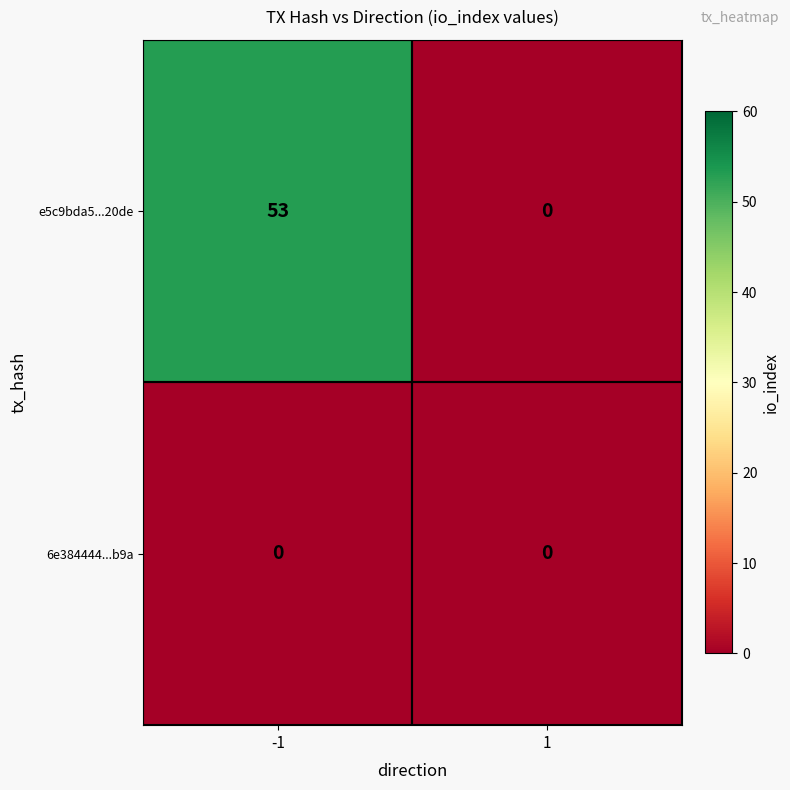

Which series has the largest total across all categories?

e5c9bda5...20de